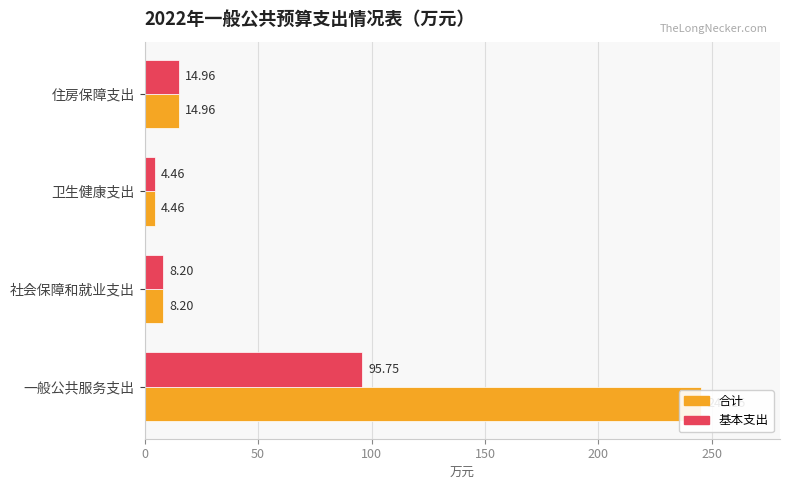

Are the bars grouped side by side (vs. stacked)?

Yes